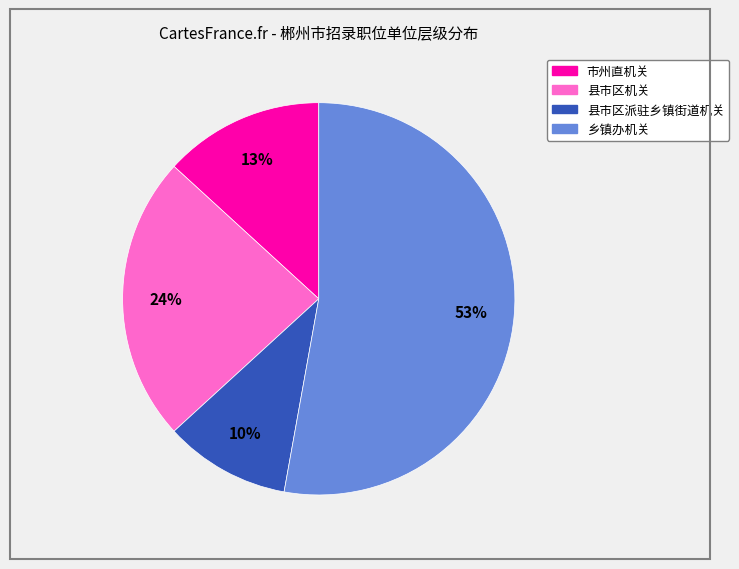

To the nearest percent, what is the difference between the 县市区派驻乡镇街道机关 and 市州直机关 slice percentages?

3%